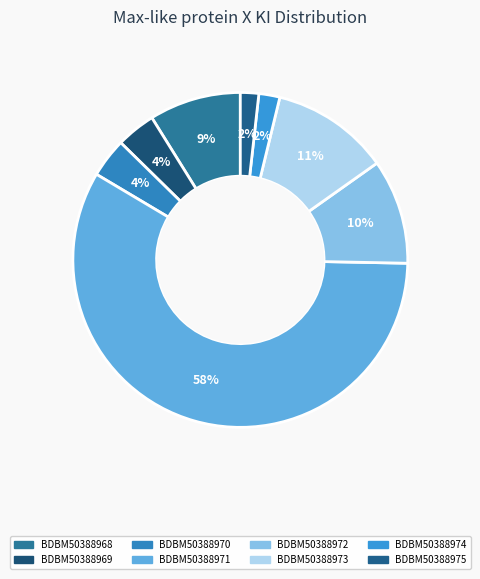

Does BDBM50388971 account for over 50% of the chart?

Yes